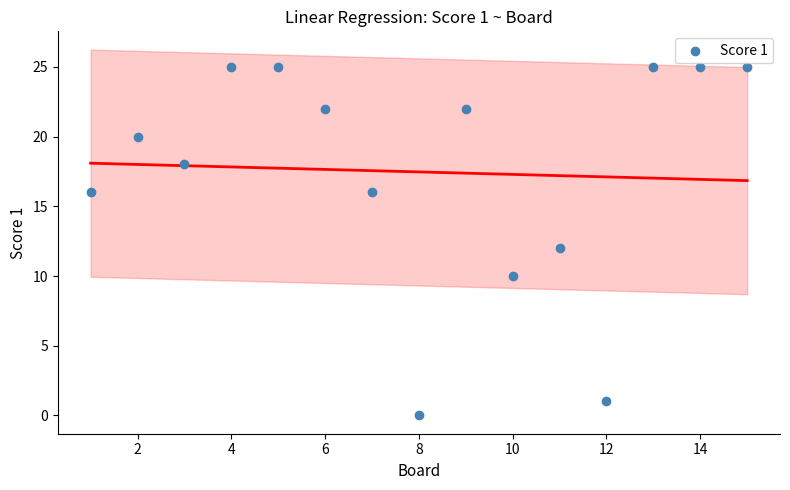

What is the range of X values (max minus min)?

14